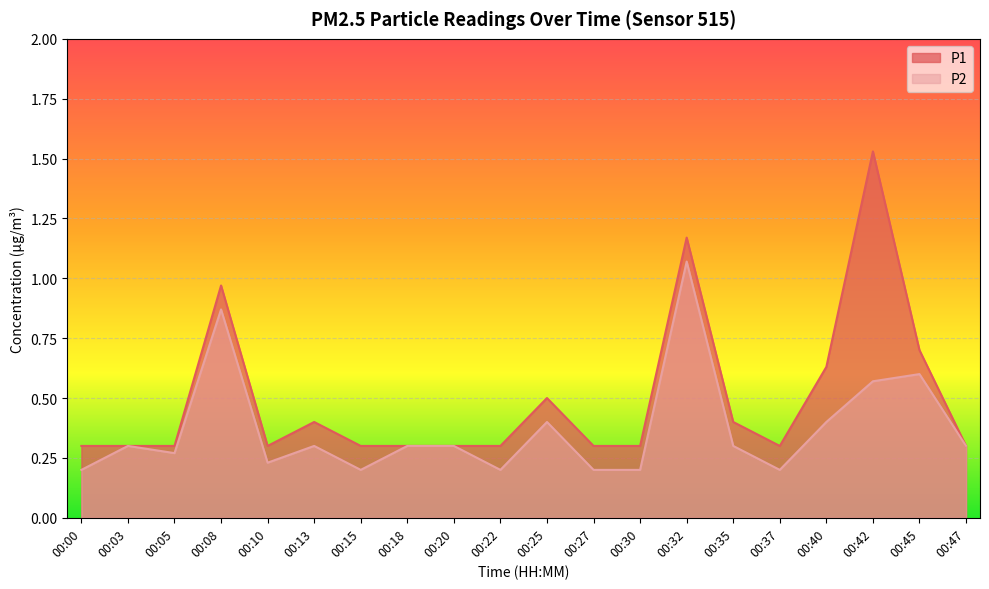

How many interior local peaks does the P1 series have?

5